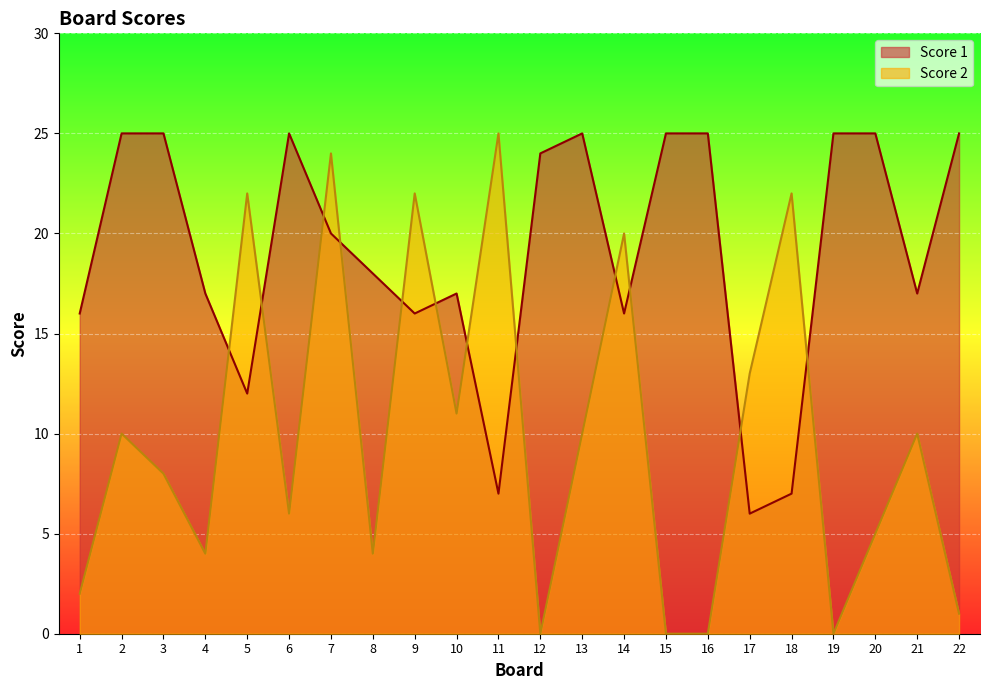

In Score 1, how many points are higher than both neighbors (excluding endpoints)?

3